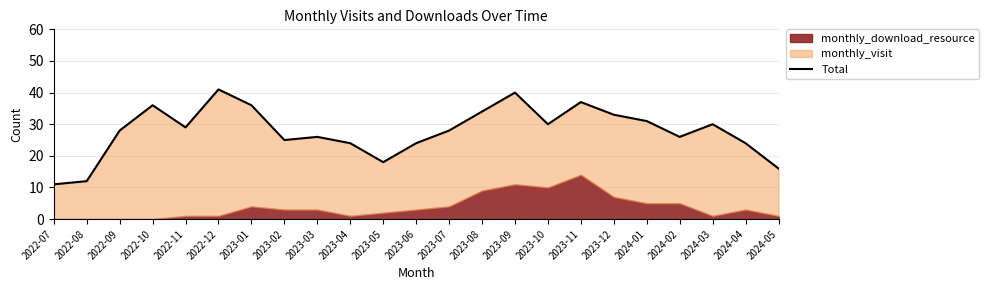

Which label corresponds to the largest value in the chart?

2022-12